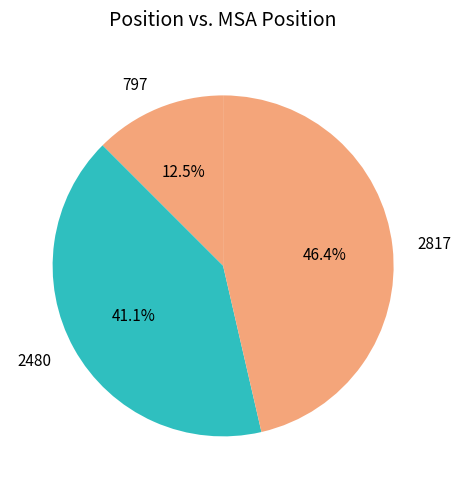

Rank the categories by value from highest to lowest.

2817, 2480, 797